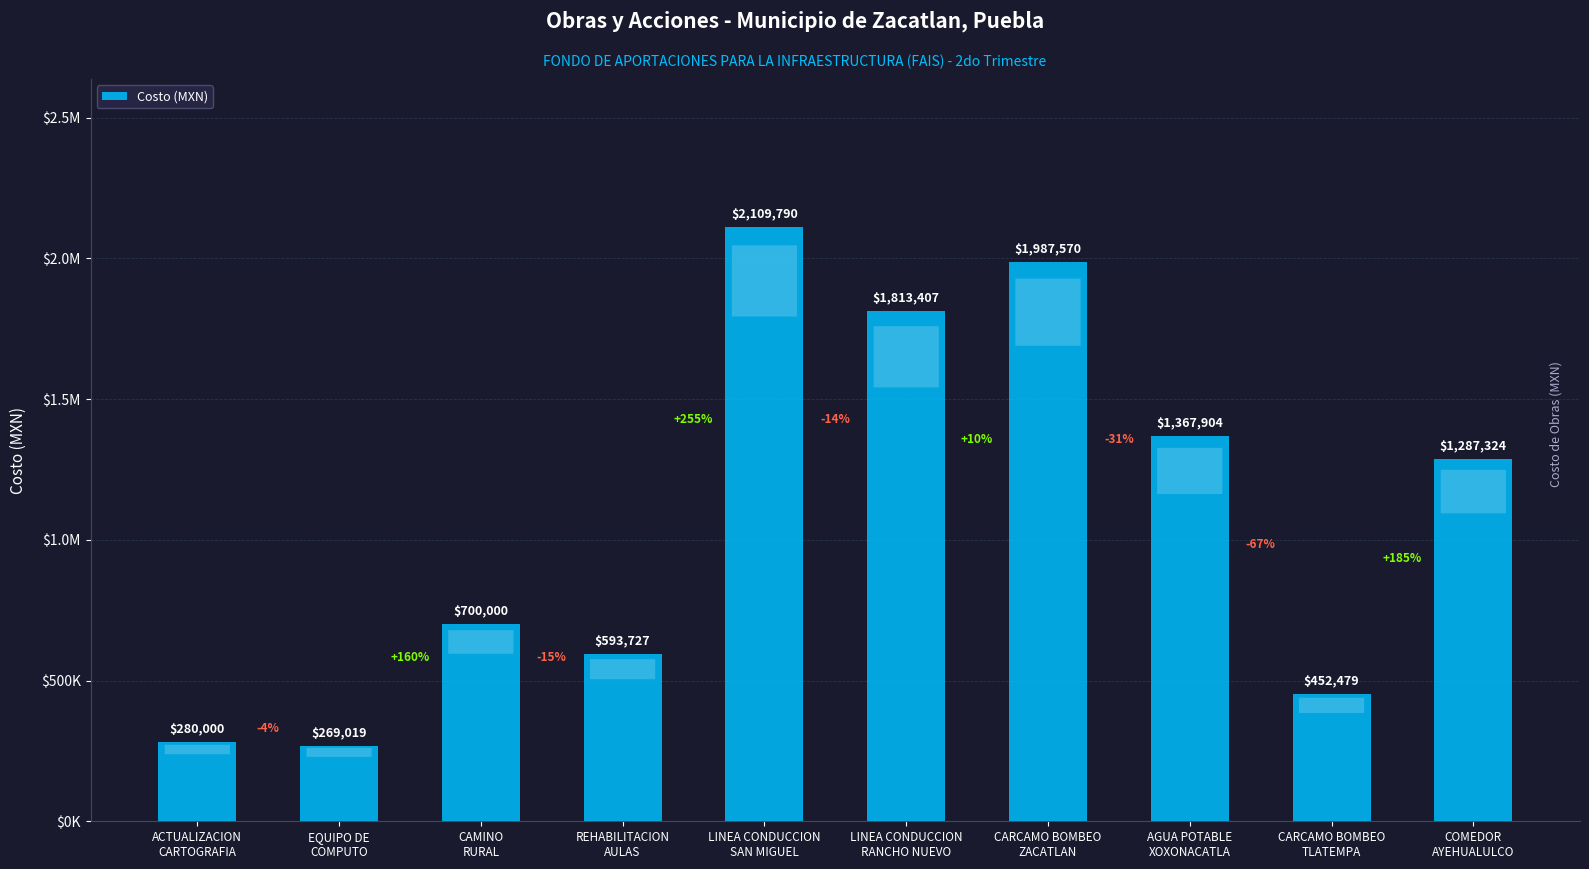

Rank the categories by value from lowest to highest.

EQUIPO DE
COMPUTO, ACTUALIZACION
CARTOGRAFIA, CARCAMO BOMBEO
TLATEMPA, REHABILITACION
AULAS, CAMINO
RURAL, COMEDOR
AYEHUALULCO, AGUA POTABLE
XOXONACATLA, LINEA CONDUCCION
RANCHO NUEVO, CARCAMO BOMBEO
ZACATLAN, LINEA CONDUCCION
SAN MIGUEL